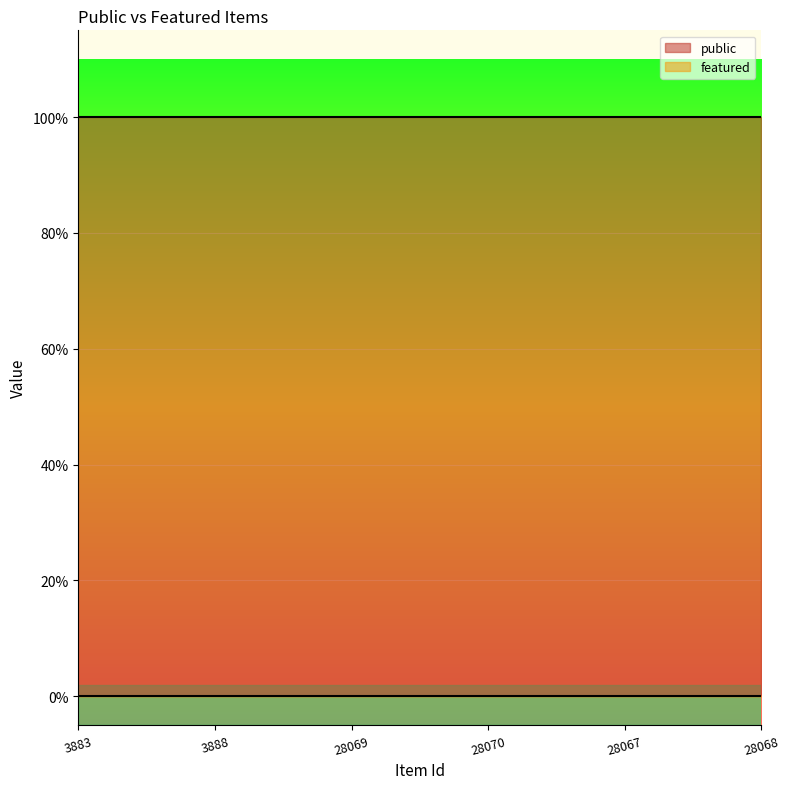

The public series shows 1 at 28068. True or false?

True